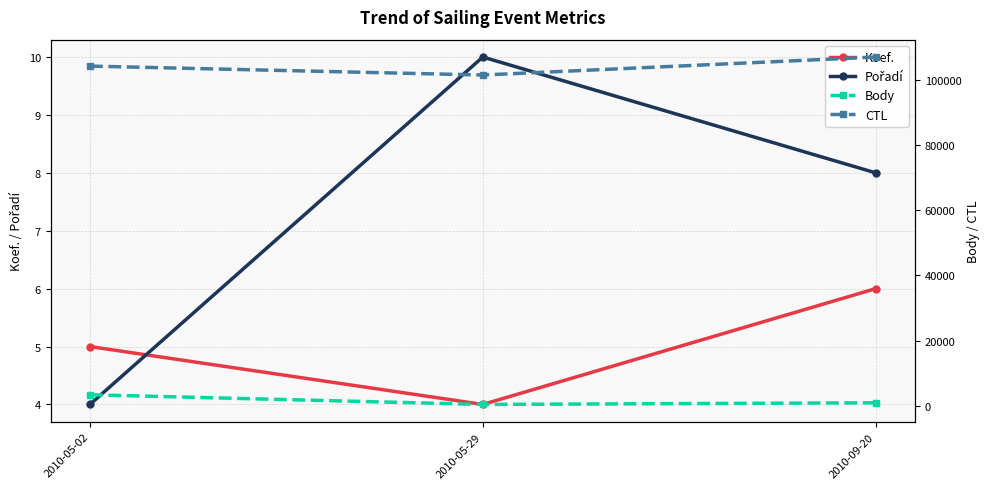

Which series has the largest range (max minus min)?

CTL